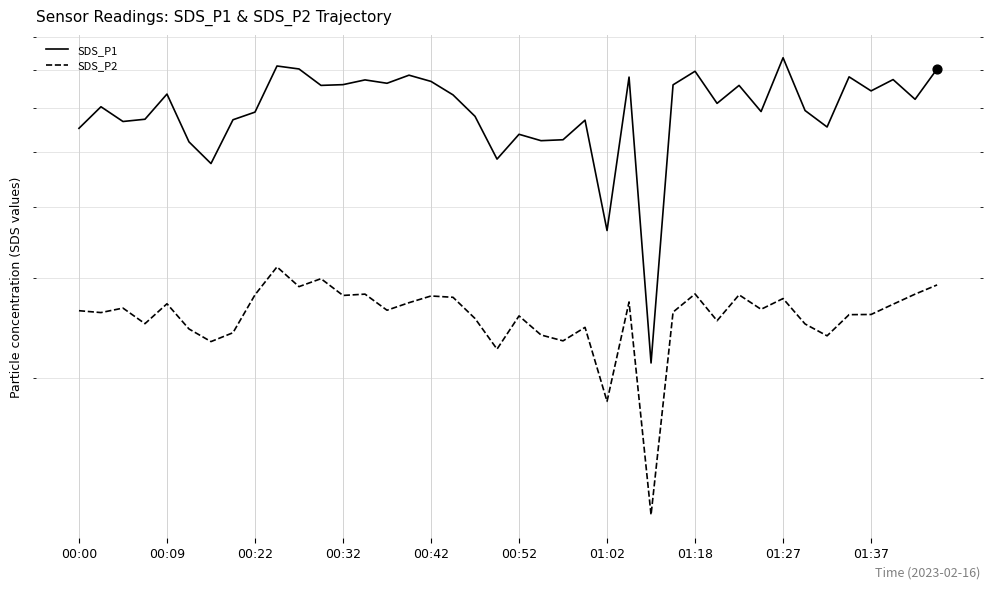

Which series has the largest Y range (max minus min)?

SDS_P1